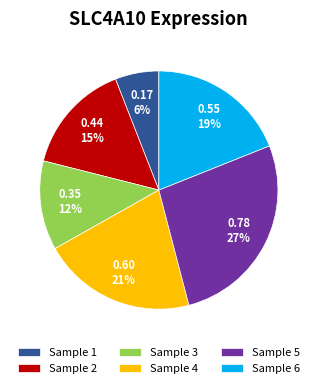

Which slice is the largest?

Sample 5